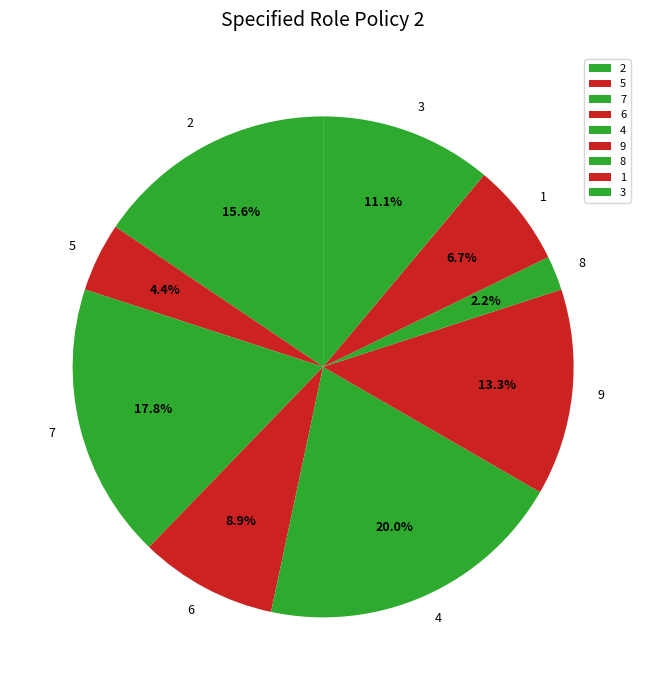

Combined, what portion of the pie is 4 and 3?

31.1%